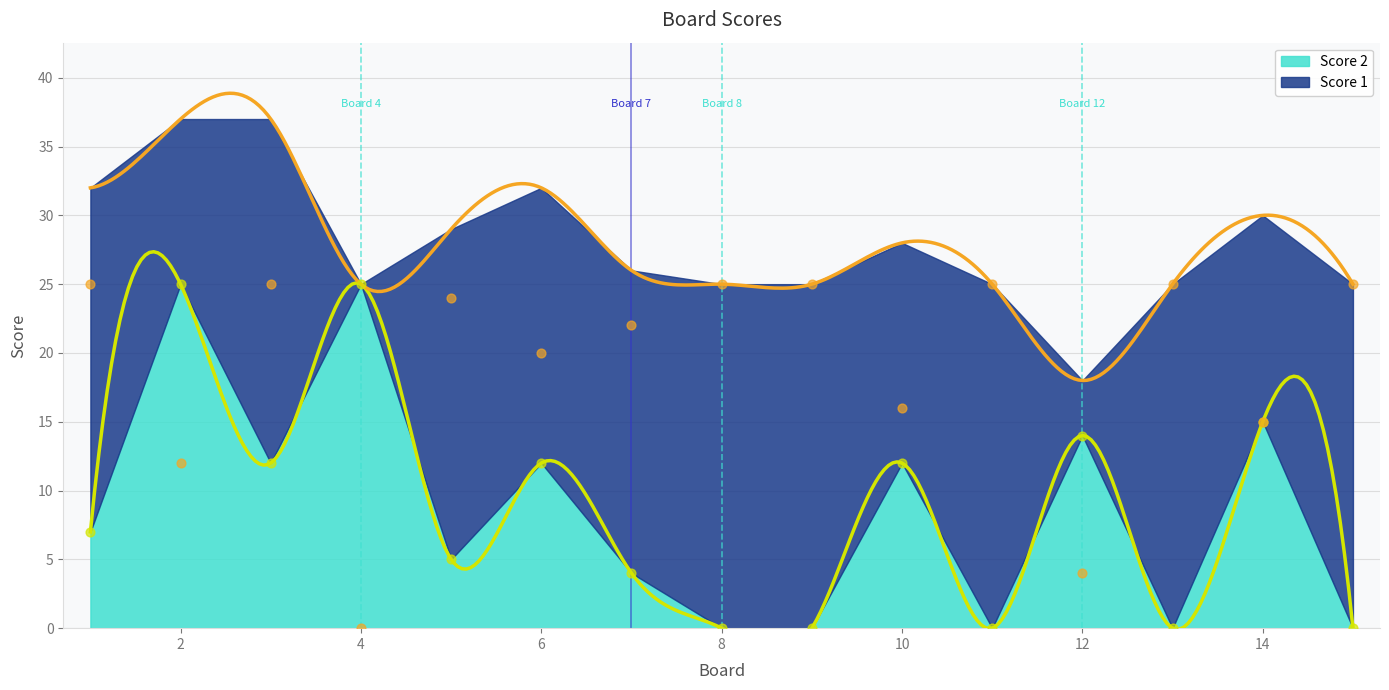

What are all the series names shown in the legend?

Score 1, Score 2